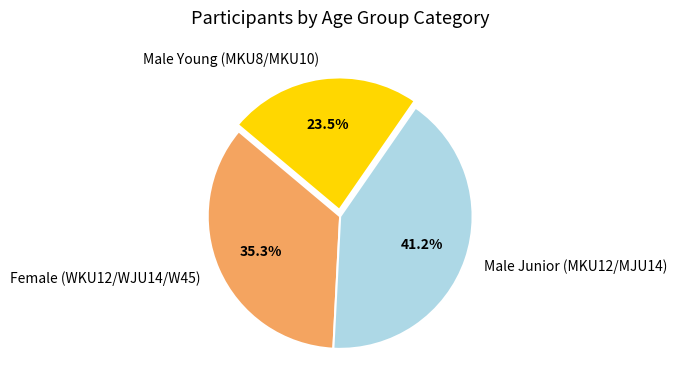

Do Female (WKU12/WJU14/W45) and Male Young (MKU8/MKU10) together represent more than half of the pie?

Yes